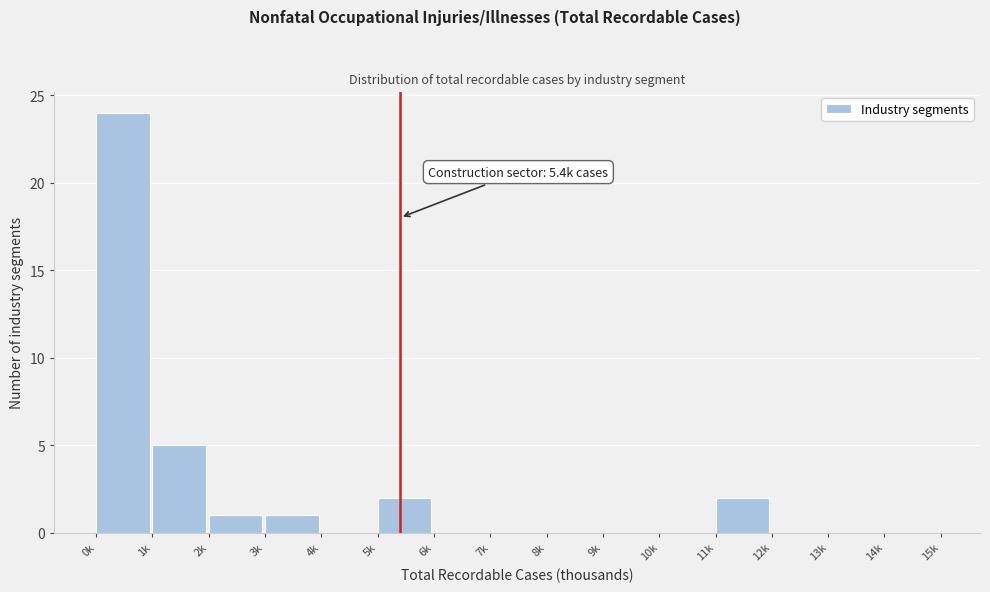

Reading left to right, transcribe all the data shown in this chart.

0k=24	1k=5	2k=1	3k=1	4k=0	5k=2	6k=0	7k=0	8k=0	9k=0	10k=0	11k=2	12k=0	13k=0	14k=0